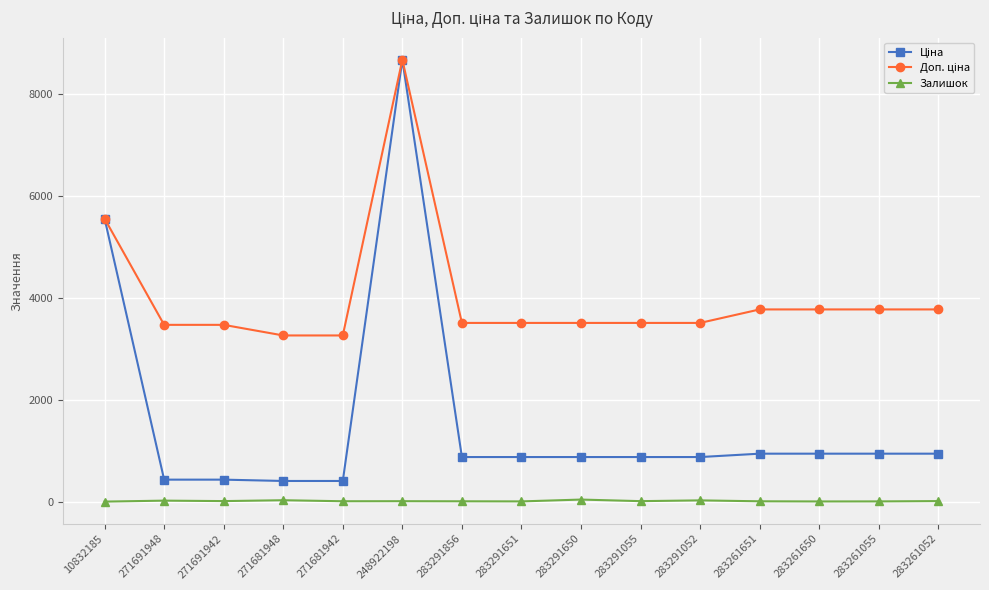

At which category does the chart reach its peak across all series?

248922198